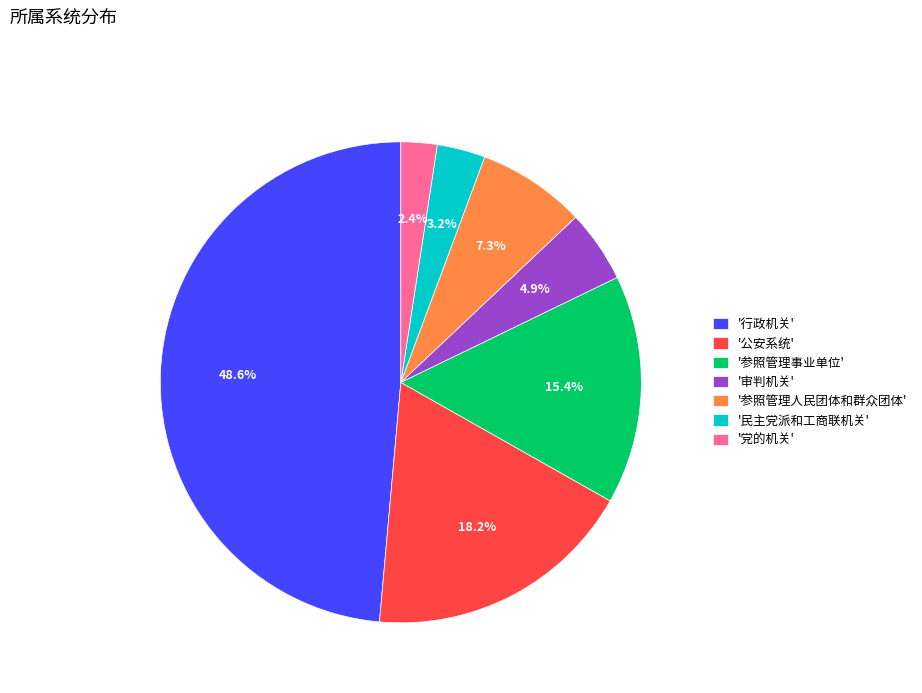

Rank the categories by value from highest to lowest.

'行政机关', '公安系统', '参照管理事业单位', '参照管理人民团体和群众团体', '审判机关', '民主党派和工商联机关', '党的机关'